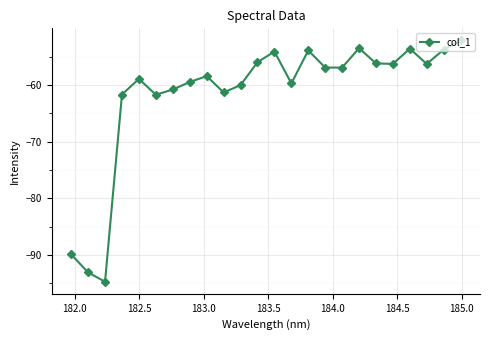

What is the value of the 7th point from the left?

-60.8